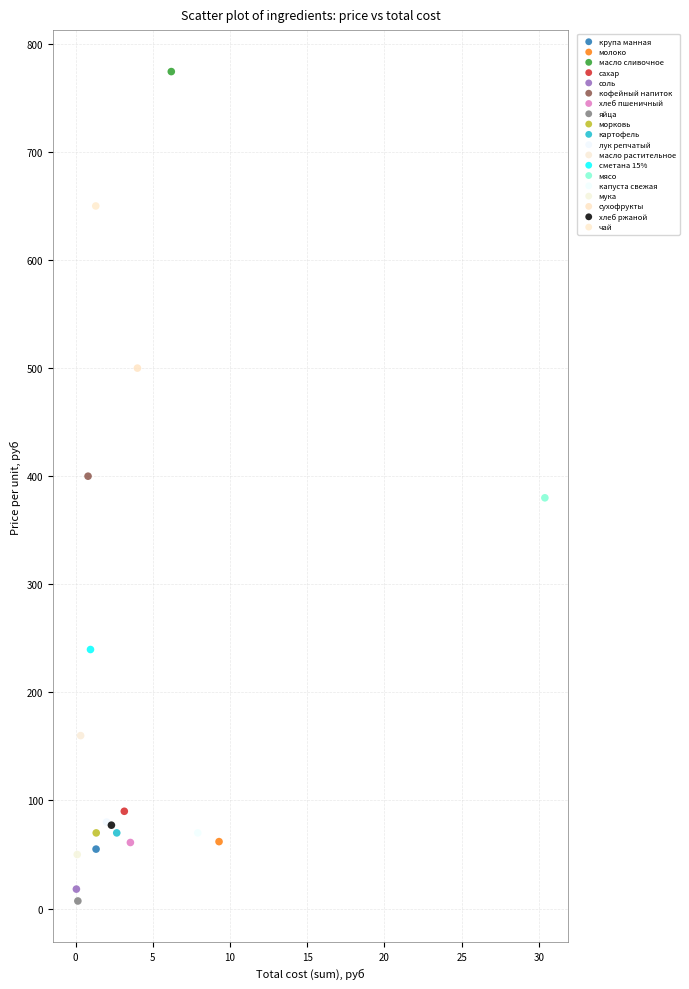

What are all the series names shown in the legend?

крупа манная, молоко, масло сливочное, сахар, соль, кофейный напиток, хлеб пшеничный, яйца, морковь, картофель, лук репчатый, масло растительное, сметана 15%, мясо, капуста свежая, мука, сухофрукты, хлеб ржаной, чай